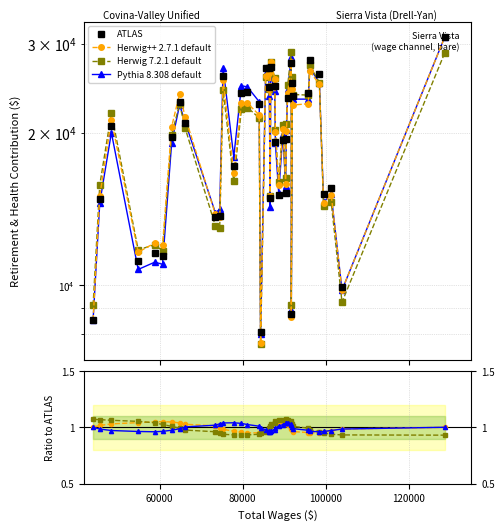

What is the greatest value displayed?

30983.0